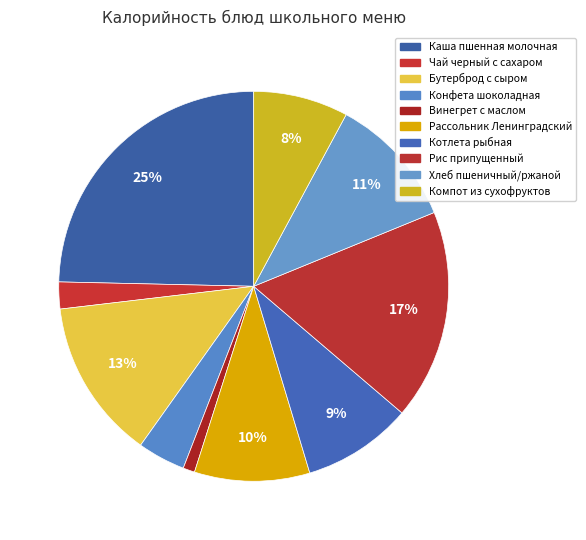

What is the ratio of the value at Котлета рыбная to the value at Компот из сухофруктов?

1.2